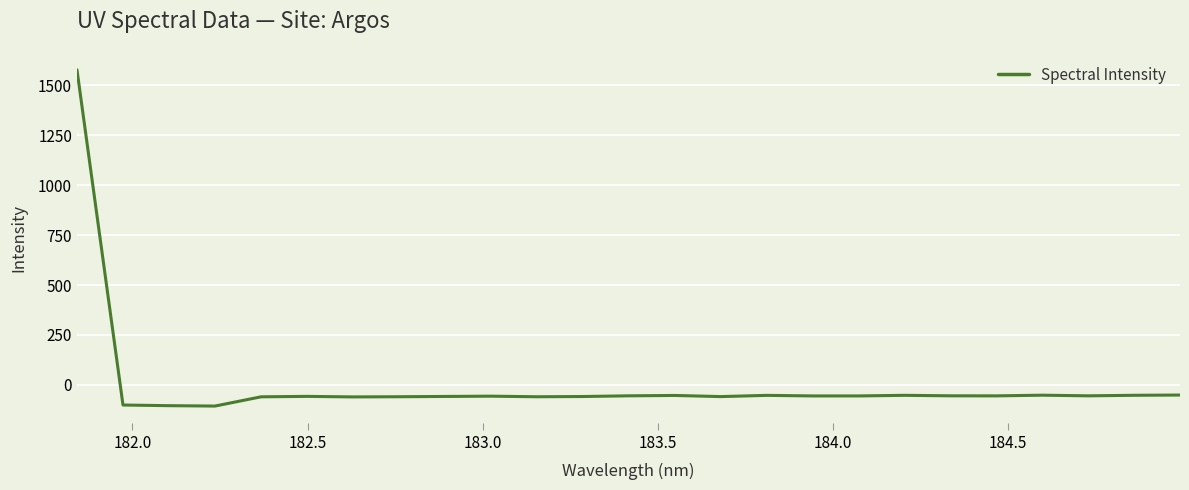

What is the greatest value displayed?

1577.6